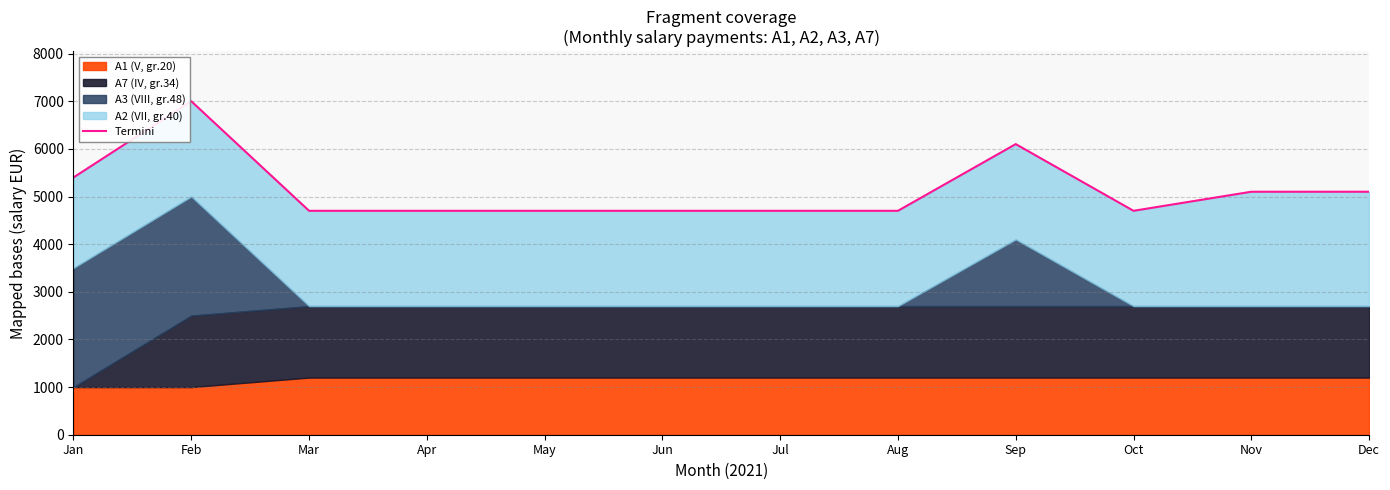

Reading left to right, what are all the values shown in this chart?

Jan=5400	Feb=7000	Mar=4700	Apr=4700	May=4700	Jun=4700	Jul=4700	Aug=4700	Sep=6100	Oct=4700	Nov=5100	Dec=5100